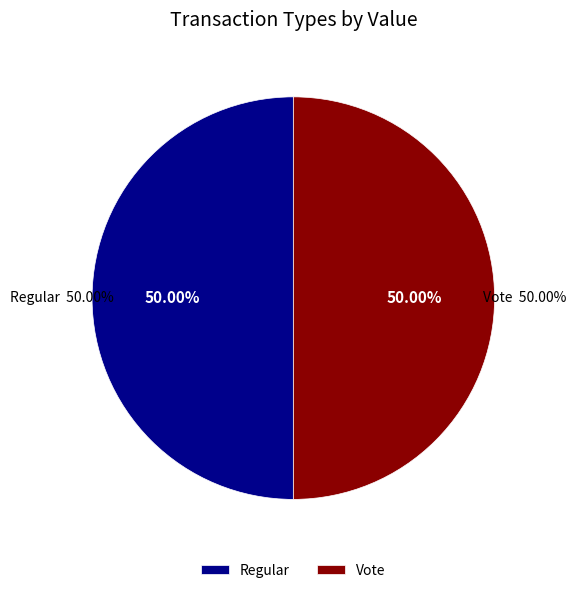

What is the majority slice?

Regular